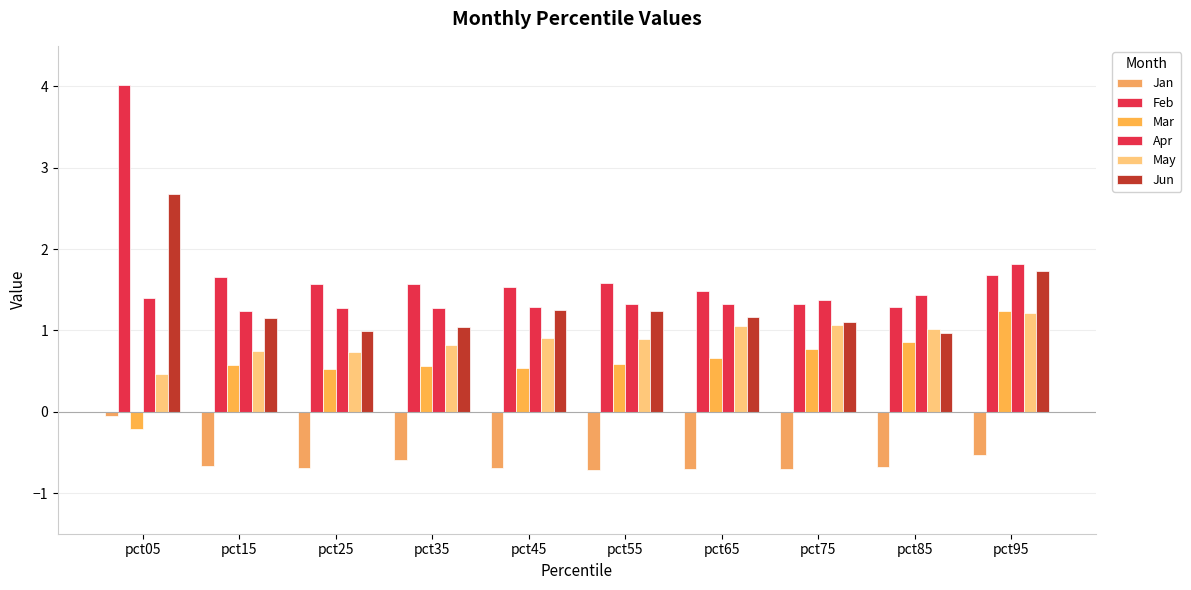

Rank the series by their maximum value, from highest to lowest.

Feb, Jun, Apr, Mar, May, Jan